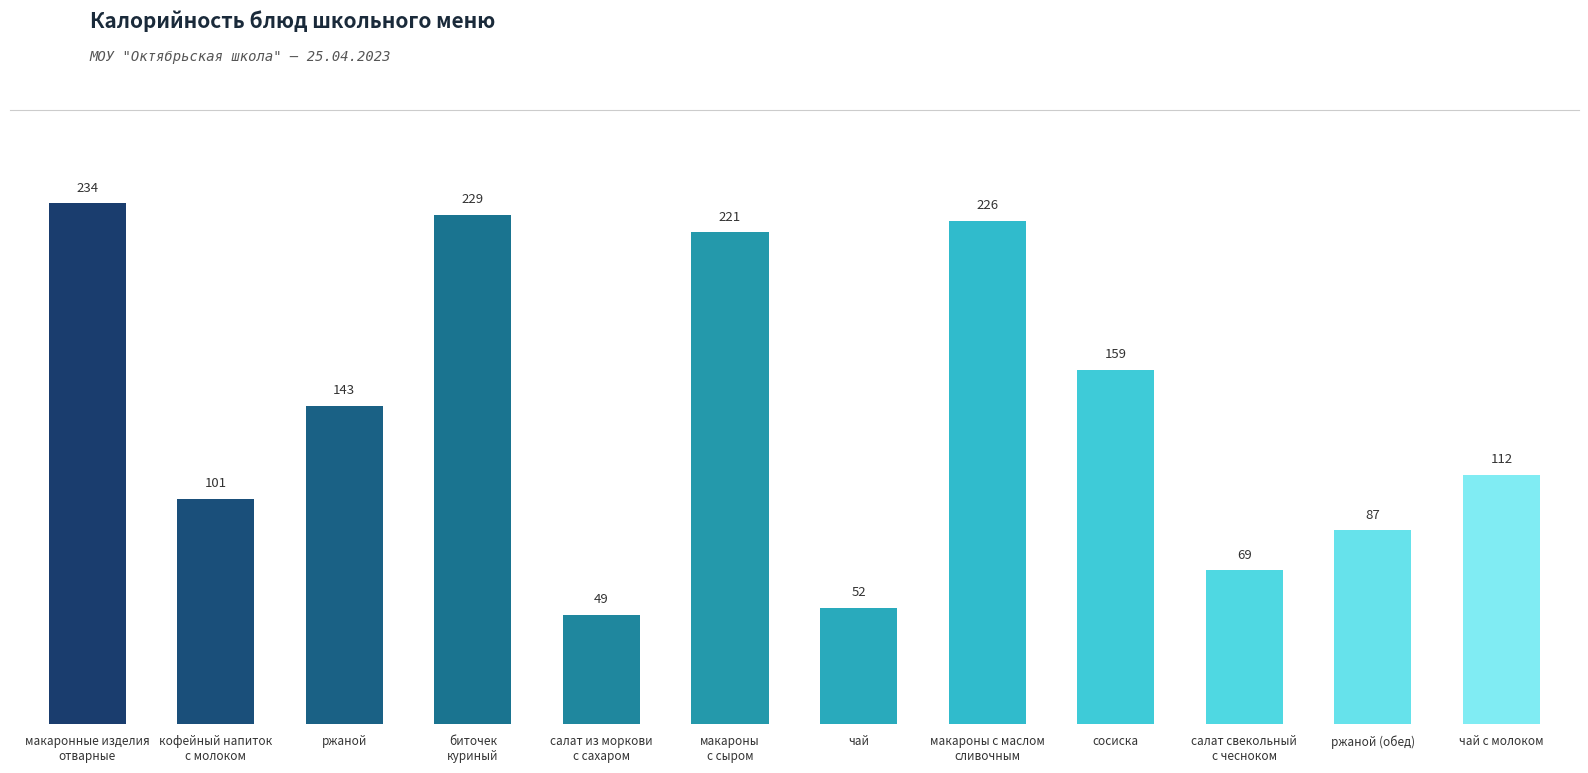

Rank the categories by value from highest to lowest.

макаронные изделия
отварные, биточек
куриный, макароны с маслом
сливочным, макароны
с сыром, сосиска, ржаной, чай с молоком, кофейный напиток
с молоком, ржаной (обед), салат свекольный
с чесноком, чай, салат из моркови
с сахаром